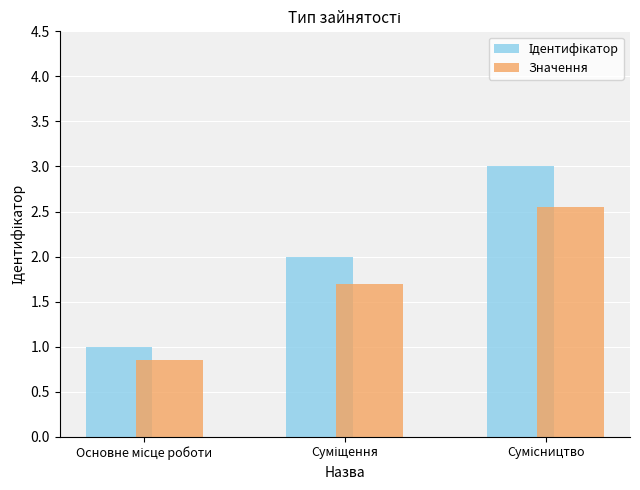

What is the difference between the maximum and minimum values in the Значення series?

1.7